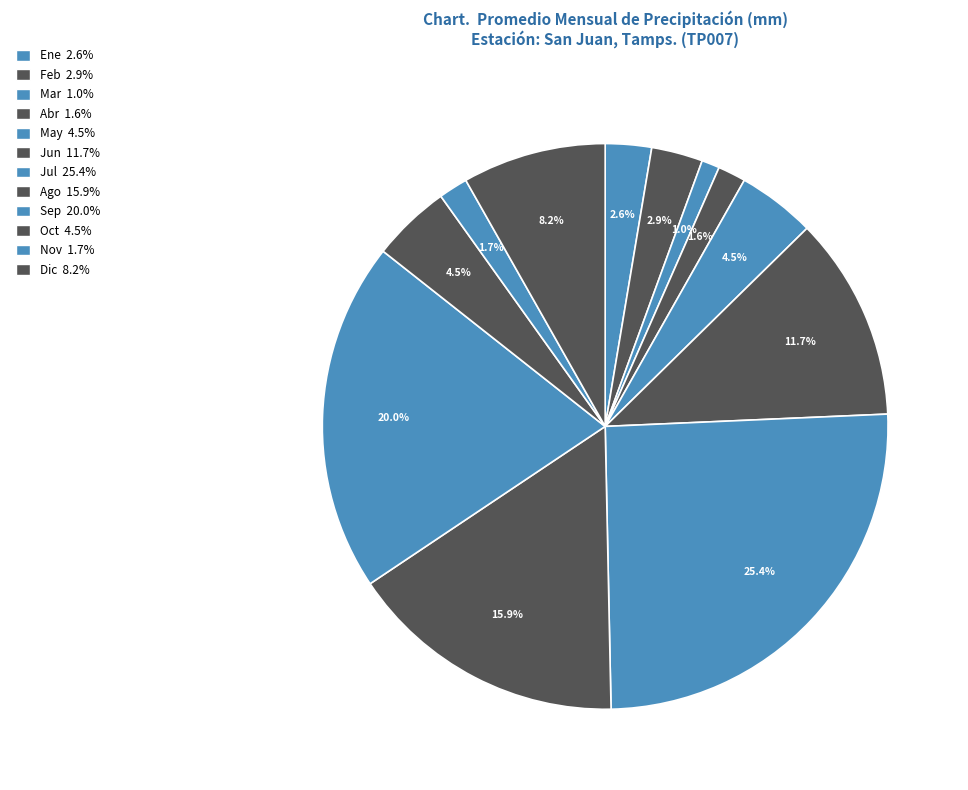

What percentage is the Jul slice, to the nearest percent?

25%